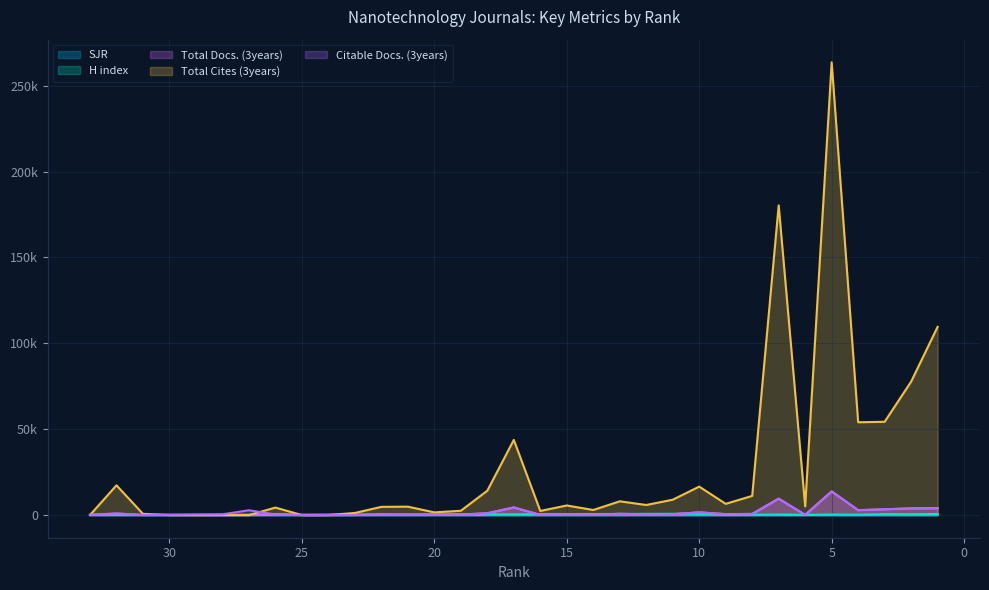

Where is H index nearest to the value 444?

17